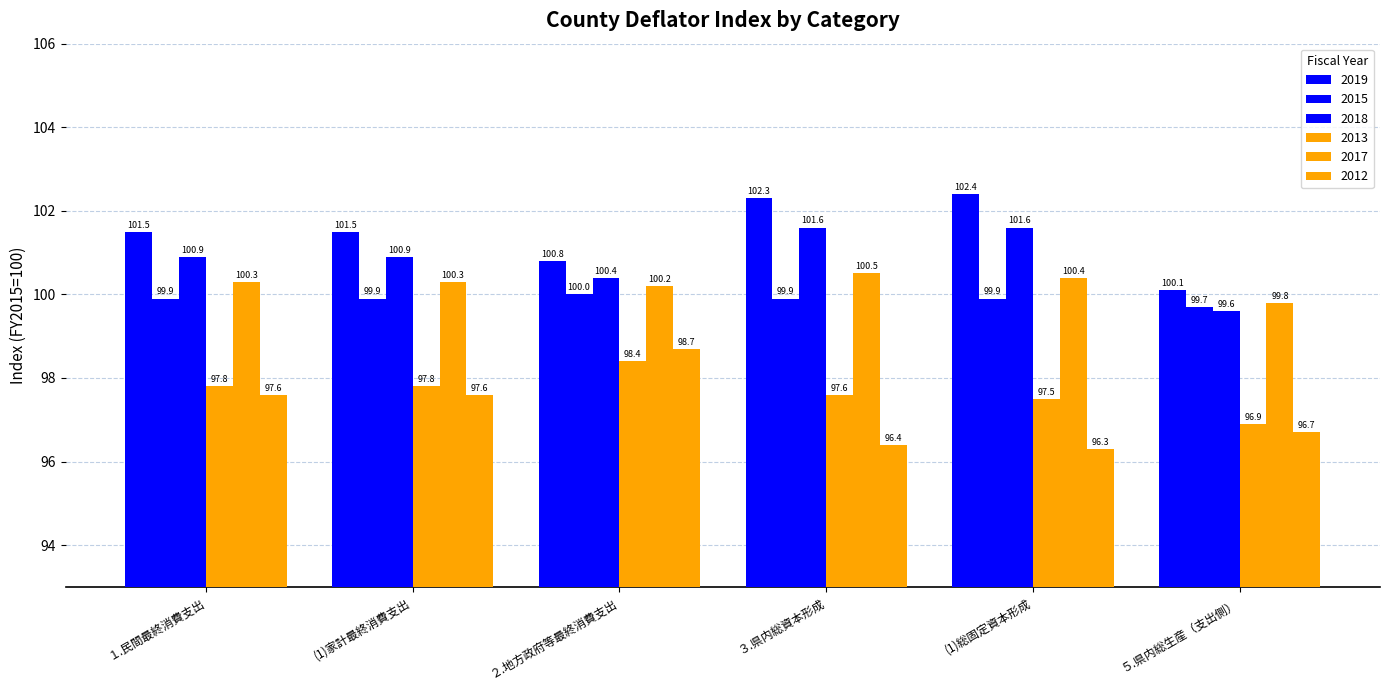

Reading right to left, what are all the values shown in this chart?

2019: ５.県内総生産（支出側）=100.1	(1)総固定資本形成=102.4	３.県内総資本形成=102.3	２.地方政府等最終消費支出=100.8	(1)家計最終消費支出=101.5	１.民間最終消費支出=101.5
2015: ５.県内総生産（支出側）=99.7	(1)総固定資本形成=99.9	３.県内総資本形成=99.9	２.地方政府等最終消費支出=100.0	(1)家計最終消費支出=99.9	１.民間最終消費支出=99.9
2018: ５.県内総生産（支出側）=99.6	(1)総固定資本形成=101.6	３.県内総資本形成=101.6	２.地方政府等最終消費支出=100.4	(1)家計最終消費支出=100.9	１.民間最終消費支出=100.9
2013: ５.県内総生産（支出側）=96.9	(1)総固定資本形成=97.5	３.県内総資本形成=97.6	２.地方政府等最終消費支出=98.4	(1)家計最終消費支出=97.8	１.民間最終消費支出=97.8
2017: ５.県内総生産（支出側）=99.8	(1)総固定資本形成=100.4	３.県内総資本形成=100.5	２.地方政府等最終消費支出=100.2	(1)家計最終消費支出=100.3	１.民間最終消費支出=100.3
2012: ５.県内総生産（支出側）=96.7	(1)総固定資本形成=96.3	３.県内総資本形成=96.4	２.地方政府等最終消費支出=98.7	(1)家計最終消費支出=97.6	１.民間最終消費支出=97.6